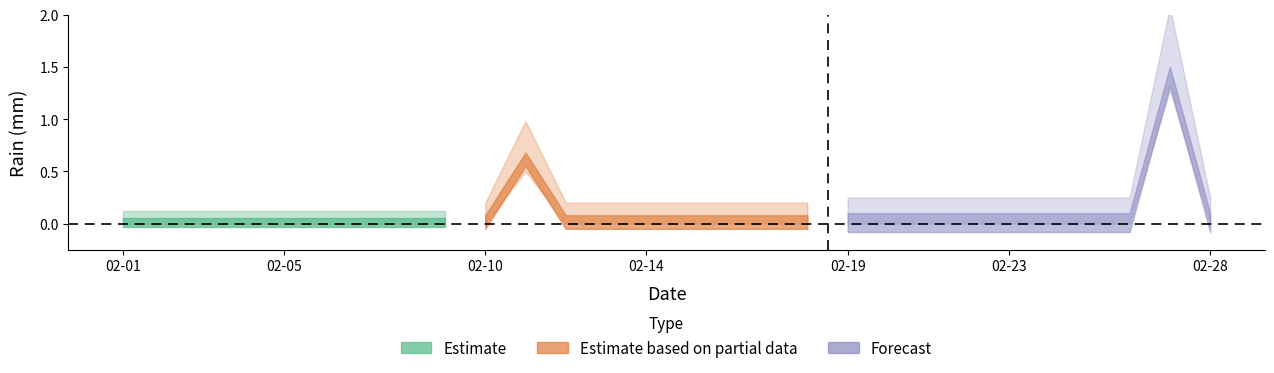

Which has a higher value, 2019-02-16 or 2019-02-14?

2019-02-16